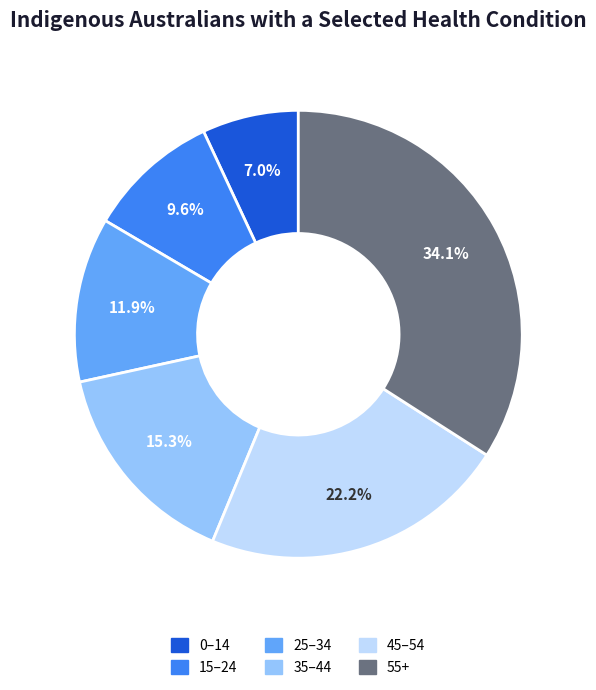

Between 35–44 and 25–34, which is larger?

35–44